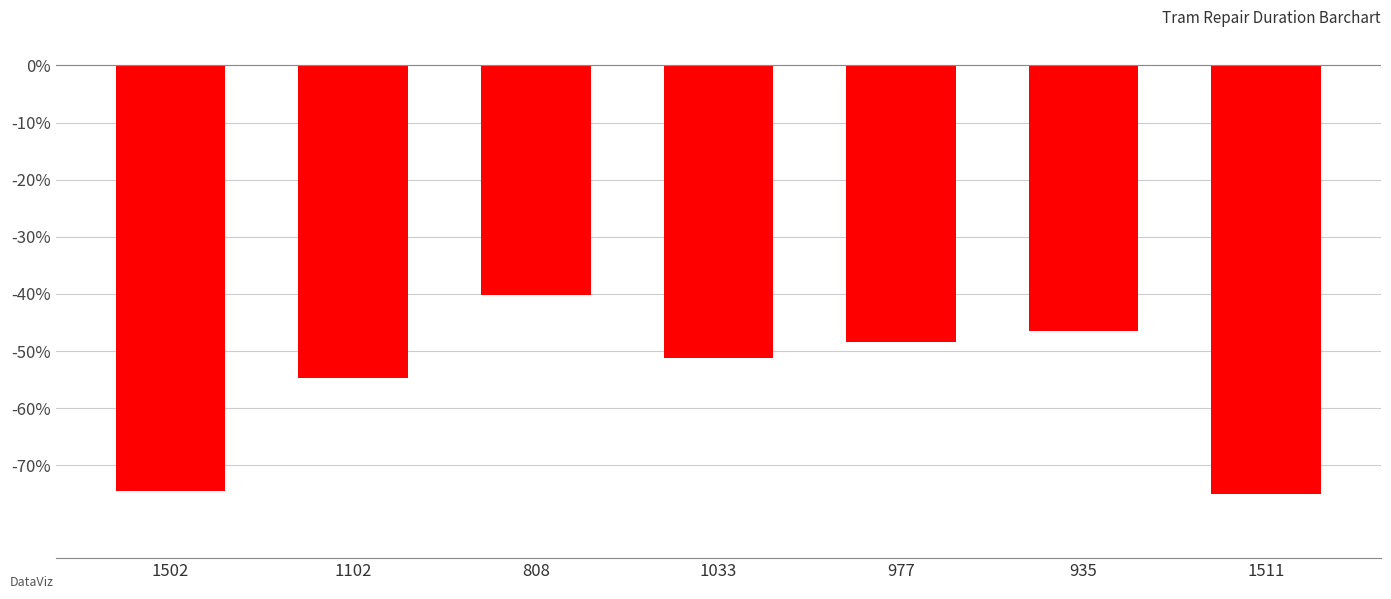

Does the chart contain stacked bars?

No